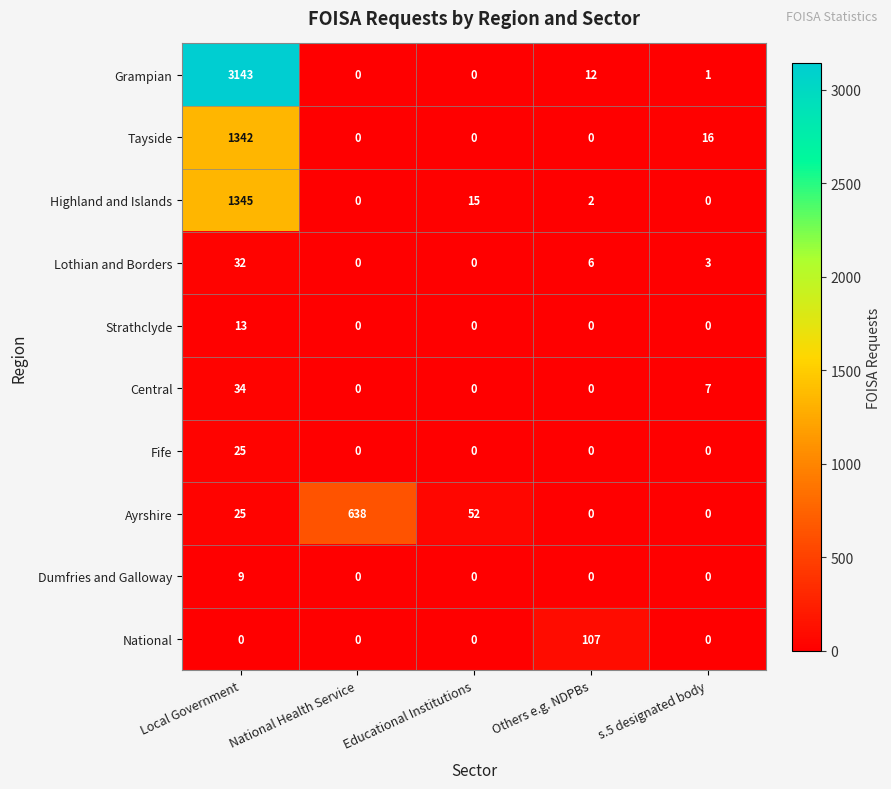

Rank the series by their maximum value, from lowest to highest.

Dumfries and Galloway, Strathclyde, Fife, Lothian and Borders, Central, National, Ayrshire, Tayside, Highland and Islands, Grampian